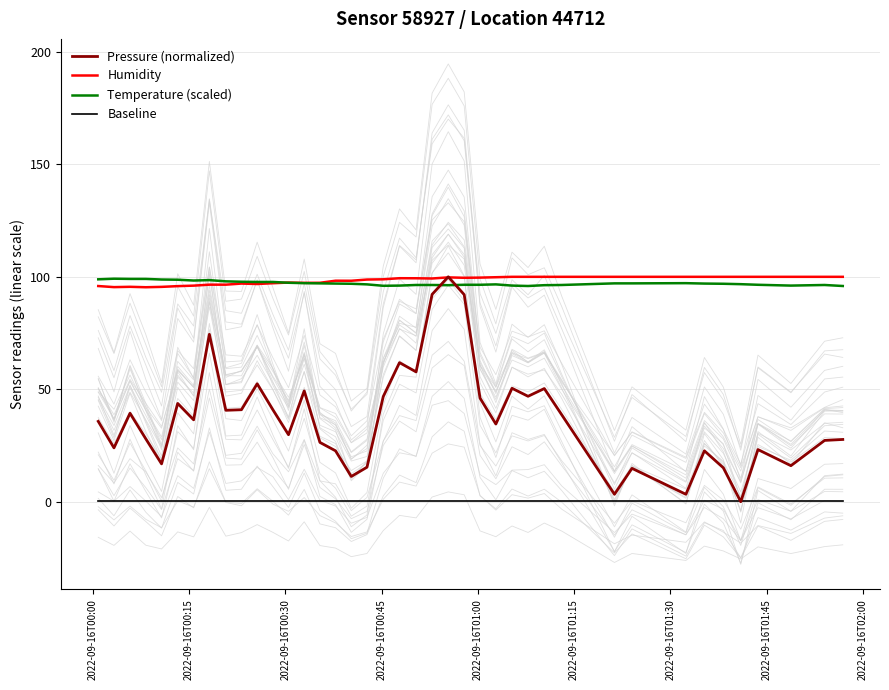

What is the minimum value for Humidity?

95.4